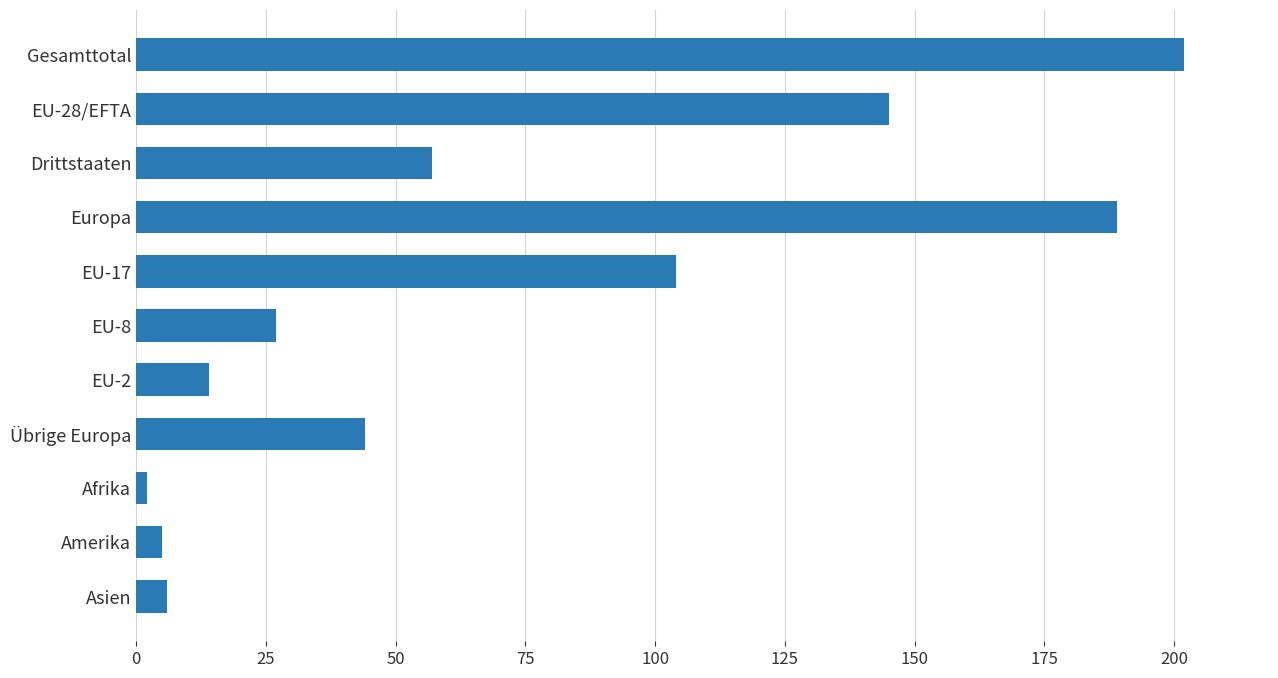

What is the label of the 8th bar from the top?

Übrige Europa